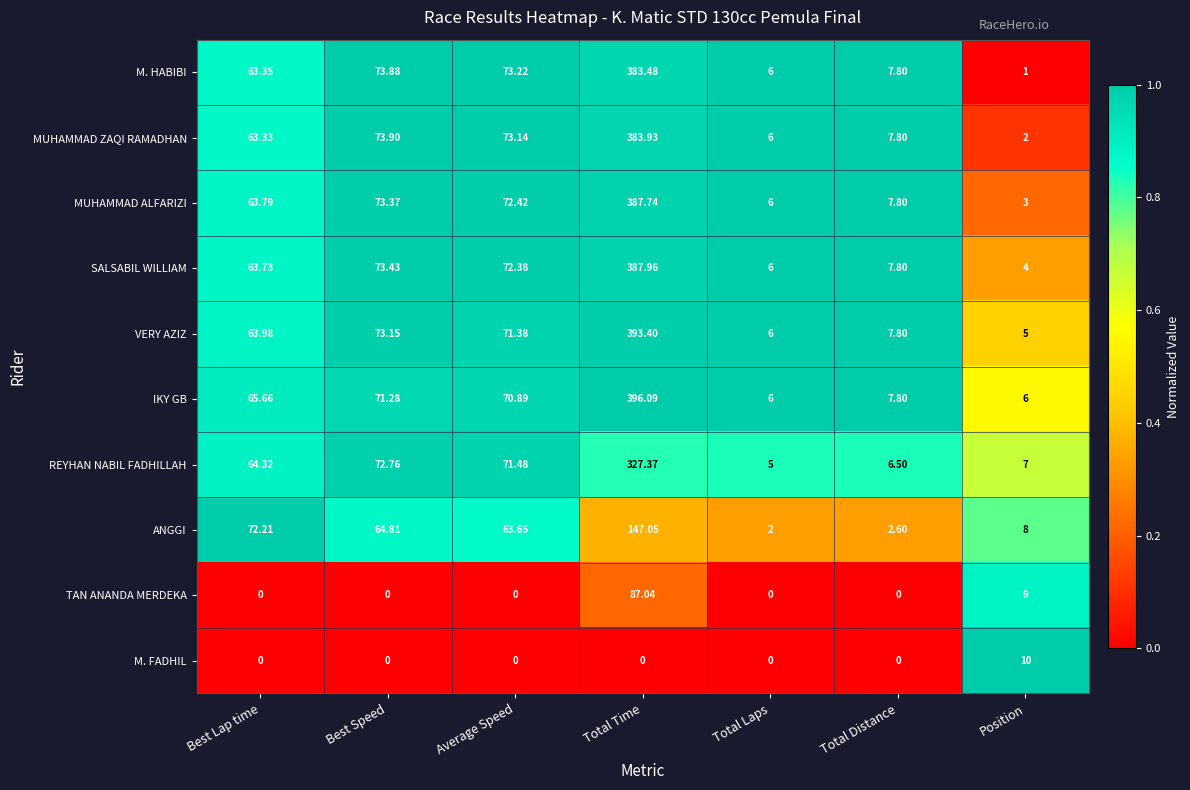

At which label does ANGGI reach its minimum?

Total Laps